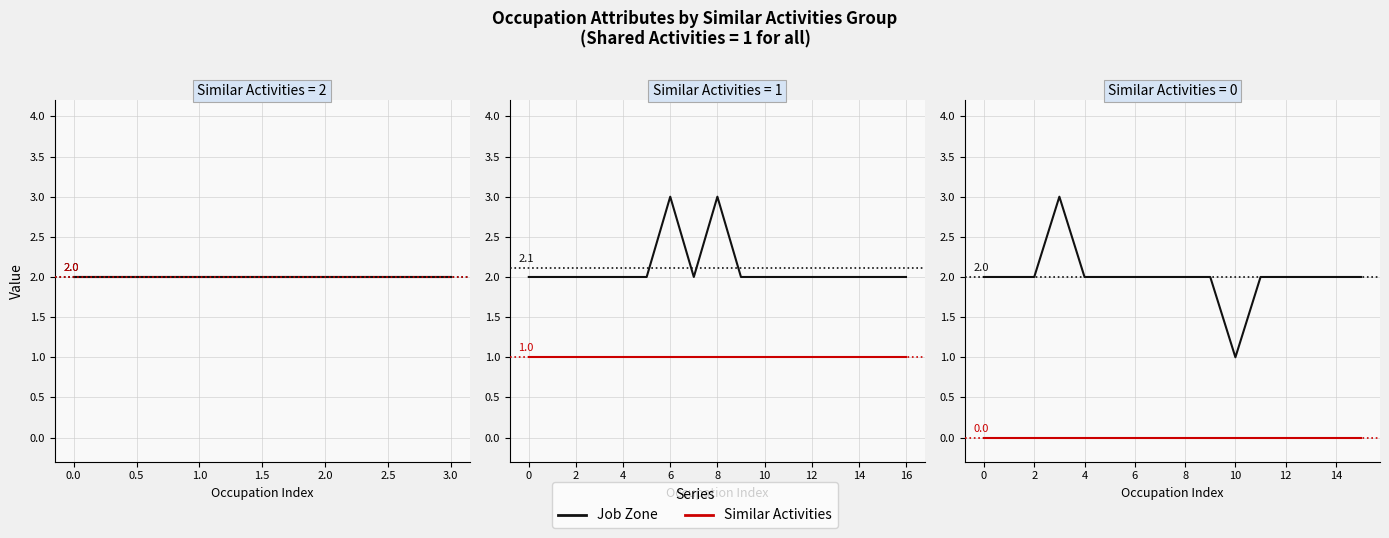

Which series changed the most between 2 and 6?

Job Zone